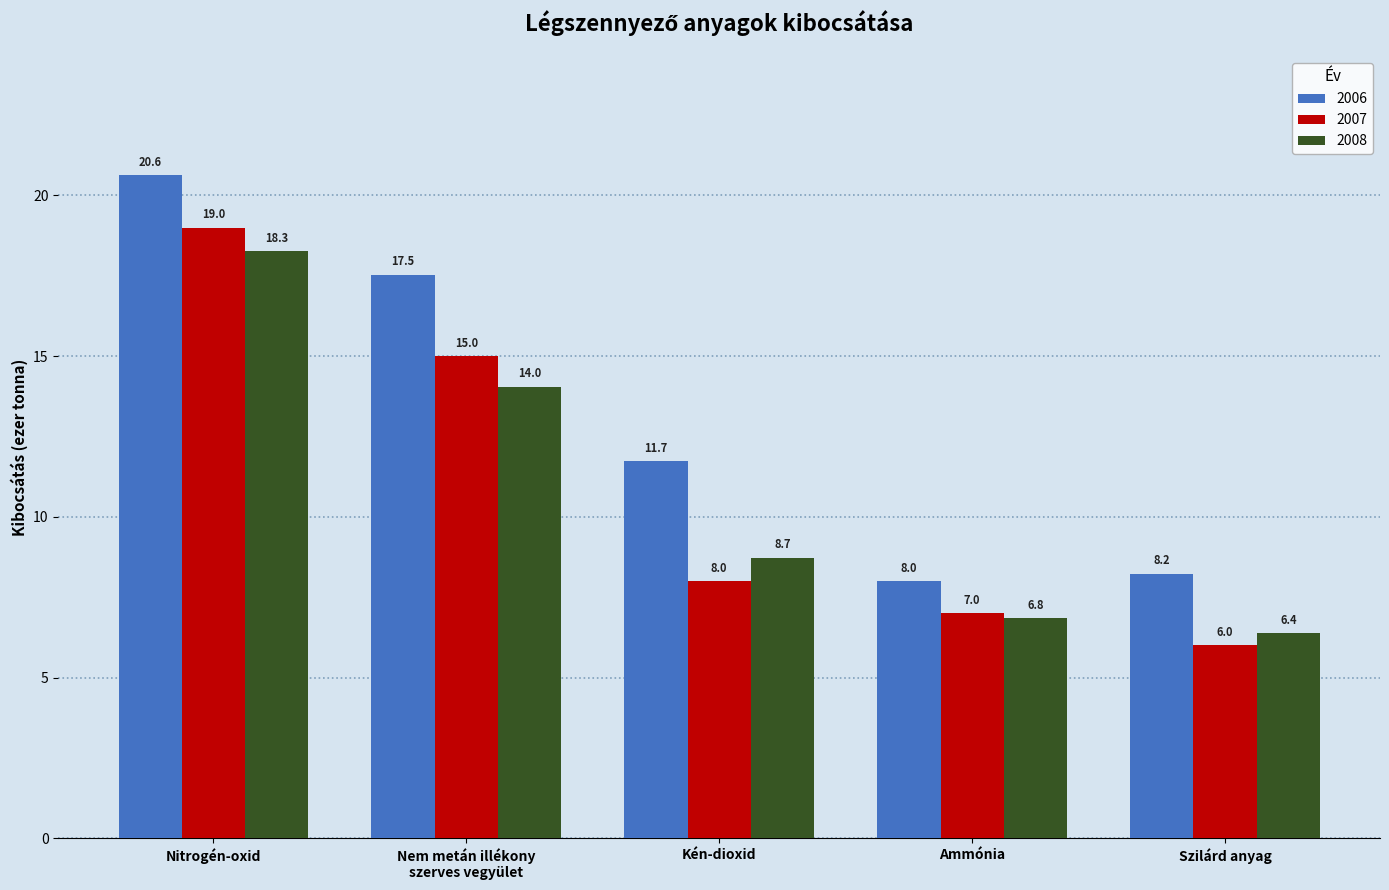

What is the average value of the 2007 series?

11.0